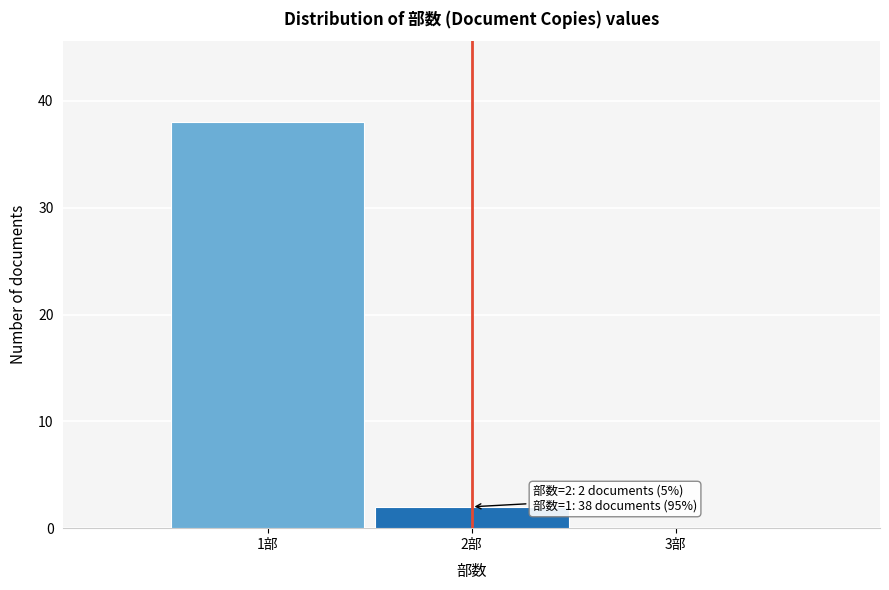

Reading right to left, extract all data points from this chart.

3部=0	2部=2	1部=38